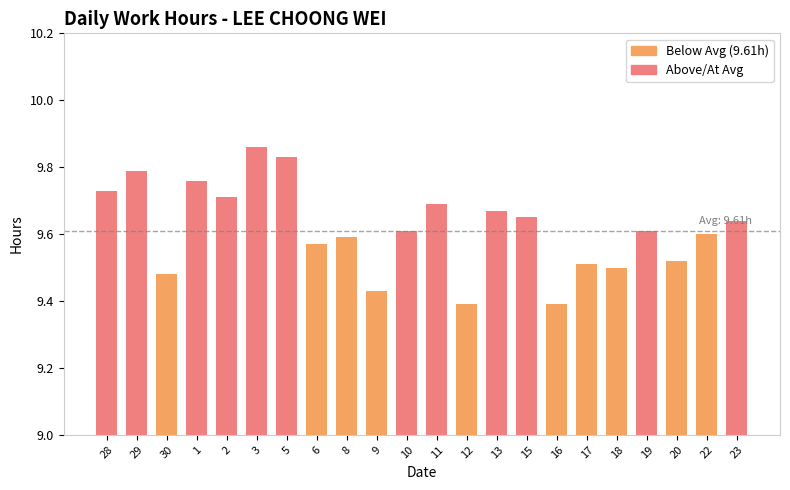

What is the sum of all values?

211.5